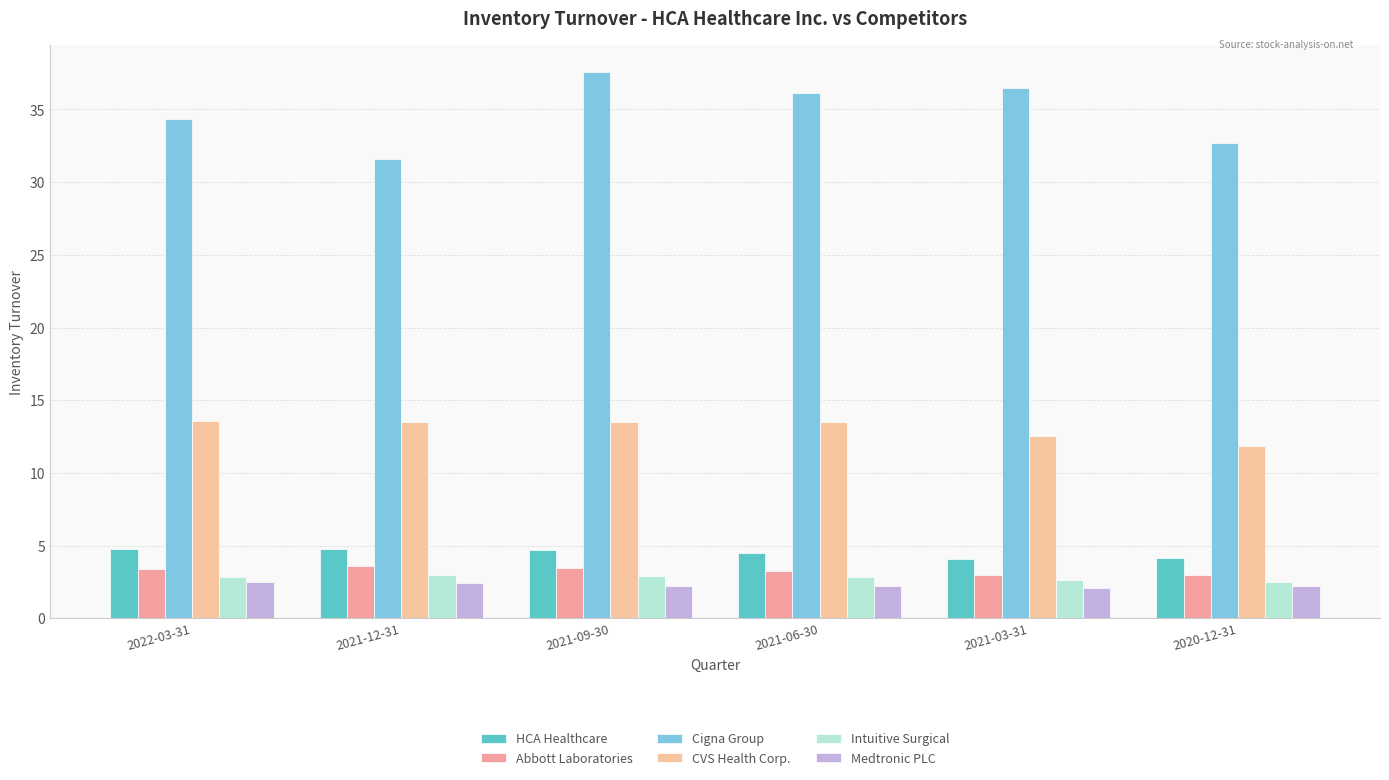

What is the difference between the Cigna Group values at 2021-06-30 and 2021-12-31?

4.6